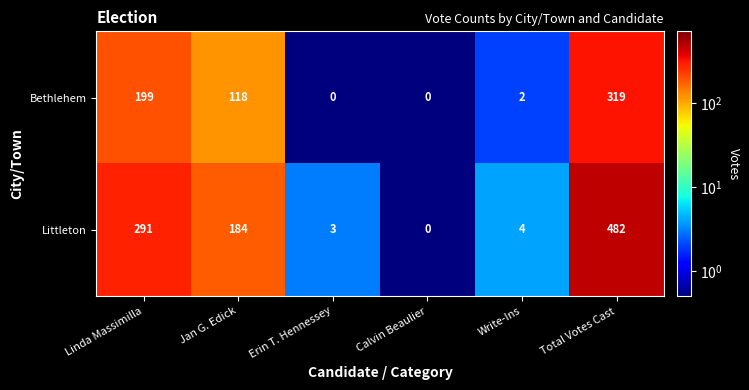

Rank the series by their average value, from lowest to highest.

Bethlehem, Littleton